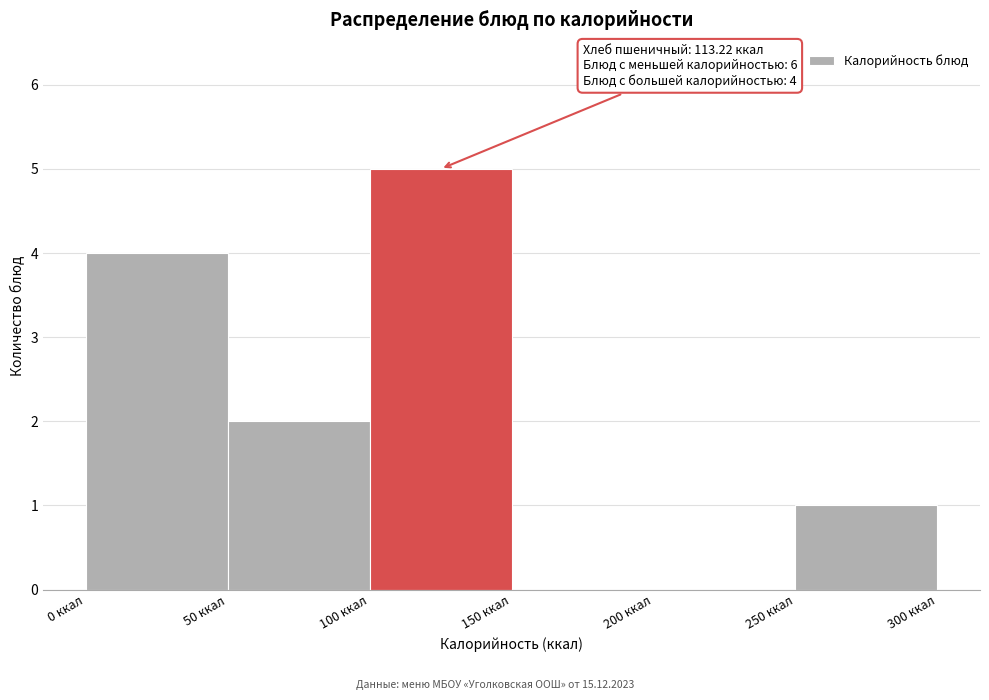

Over which range of the x-axis is the bar tallest?

100 to 150